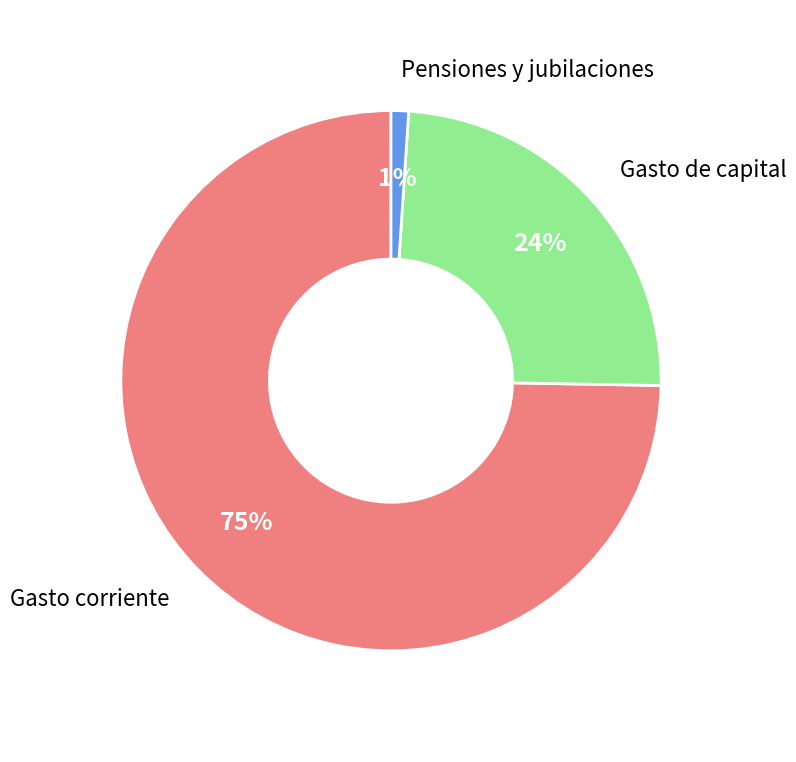

To the nearest percent, what is the difference between the largest and smallest slice percentages?

74%